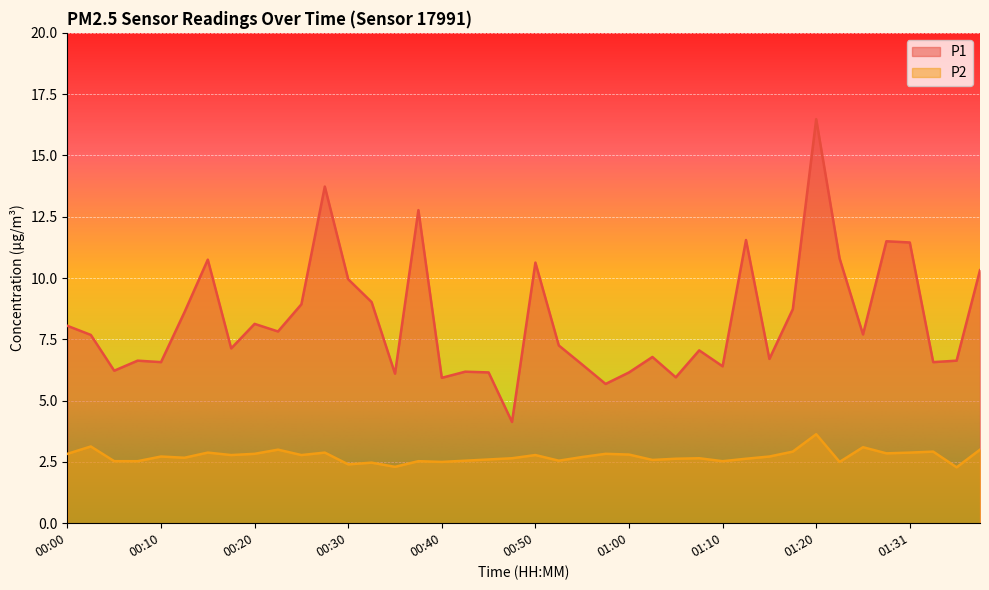

Which has a higher value, 01:38 or 00:13?

01:38